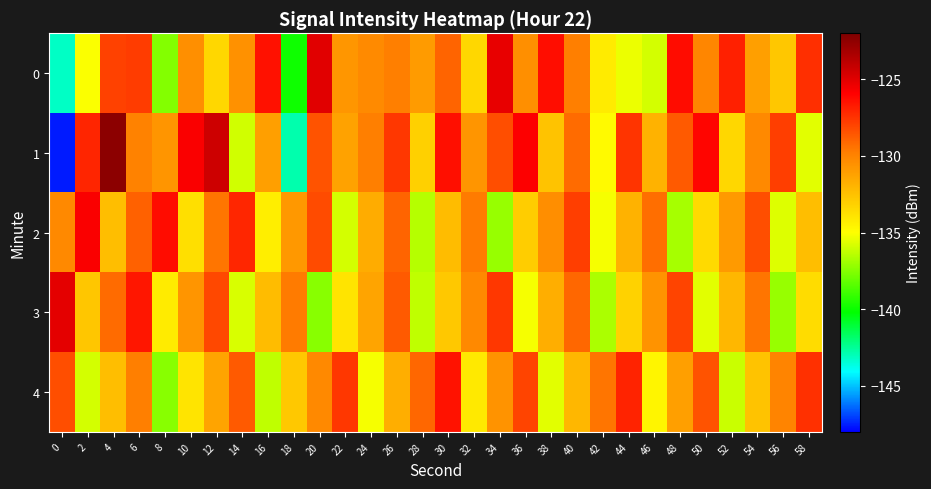

Which series has the largest total across all categories?

1